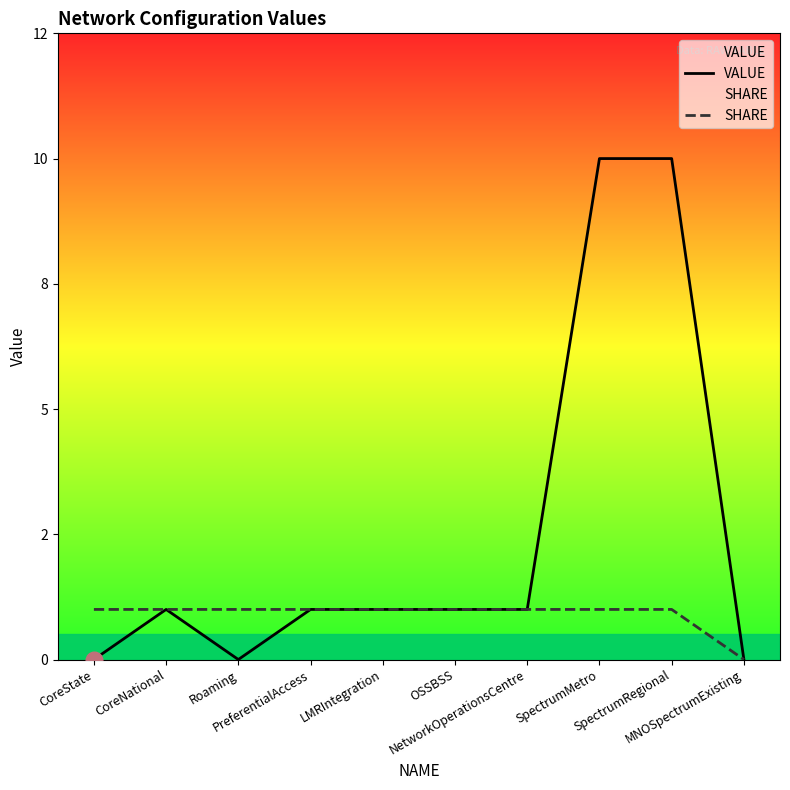

What is the difference between the maximum and minimum values in the SHARE series?

1